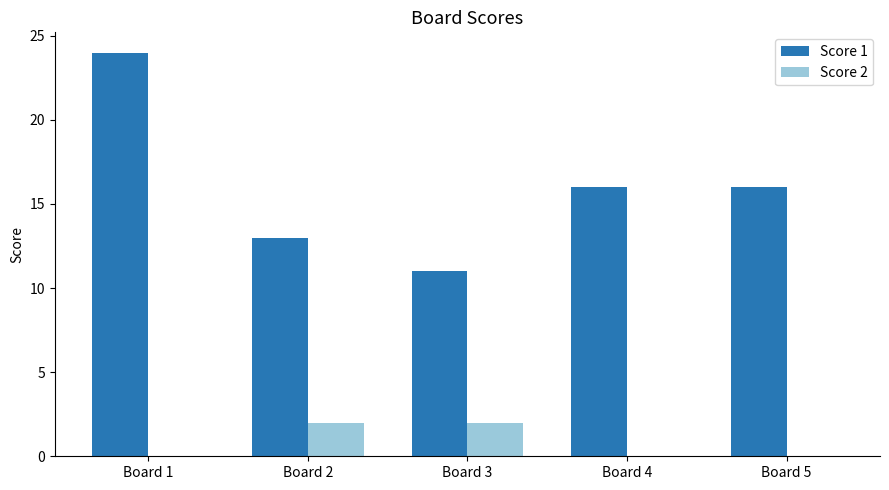

The value of Score 1 at Board 3 is 5. True or false?

False